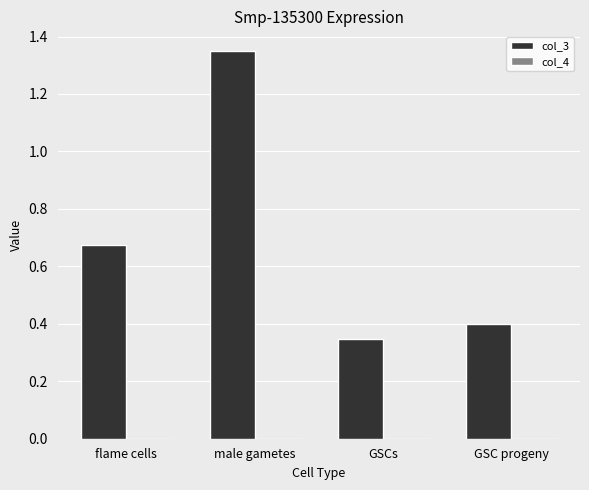

The value of col_3 at GSC progeny is 0.4. True or false?

True